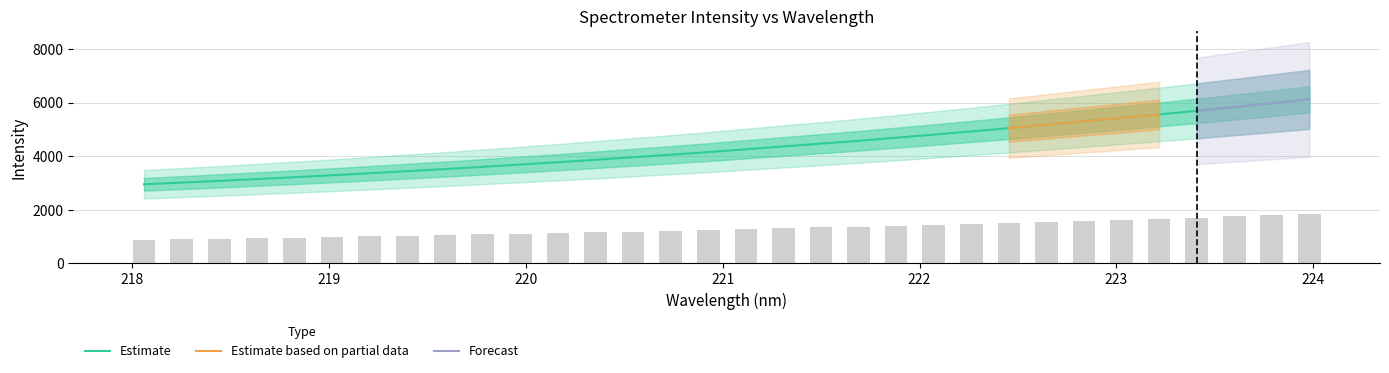

What is the highest value of the Estimate series?

6119.6